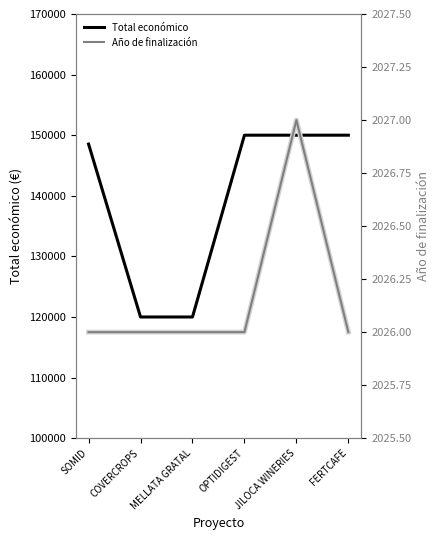

Which has a higher value, FERTCAFE or COVERCROPS?

FERTCAFE